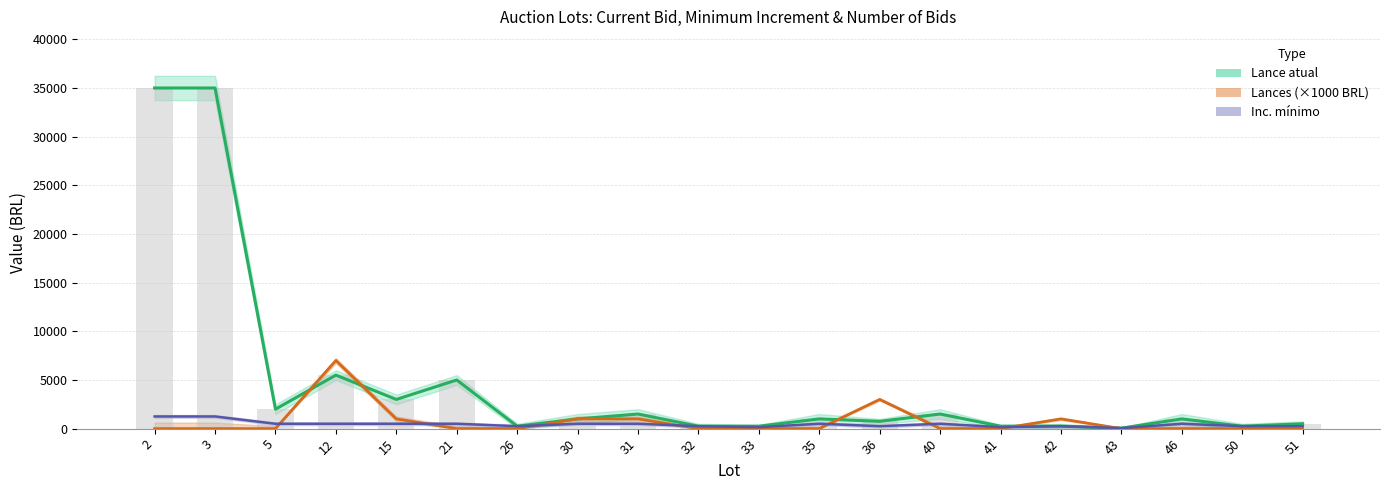

Which has a higher value, 36 or 40?

40